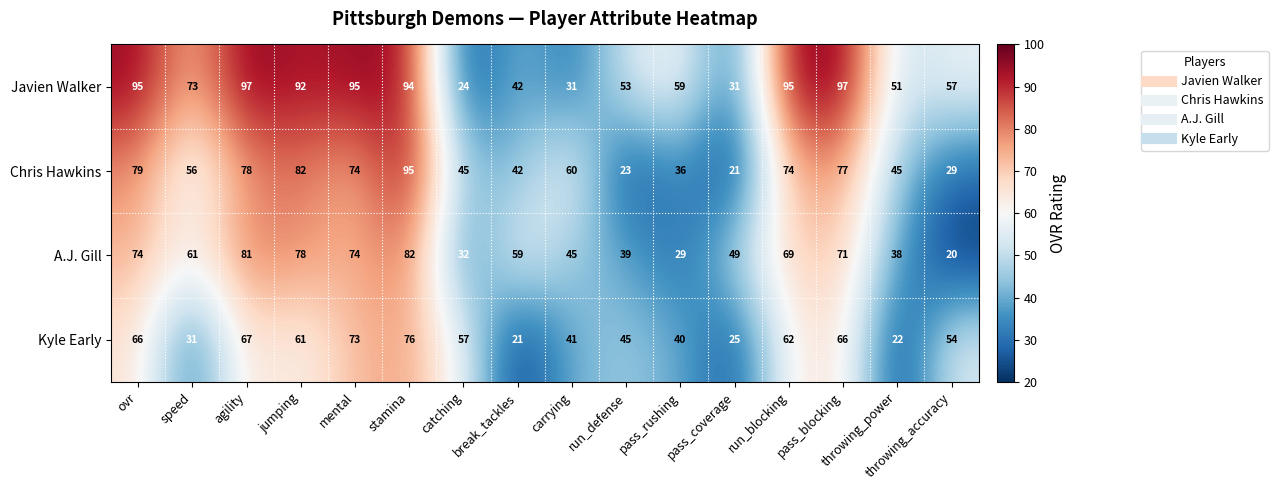

Is the value of Chris Hawkins at agility greater than the value of Javien Walker at pass_blocking?

No